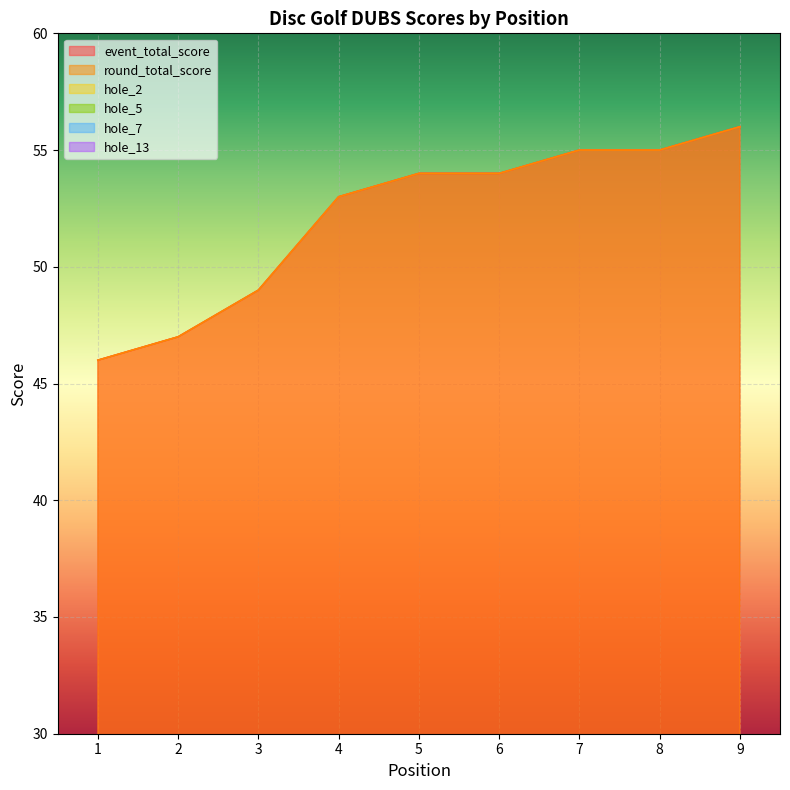

Between 8 and 1, which is larger?

8